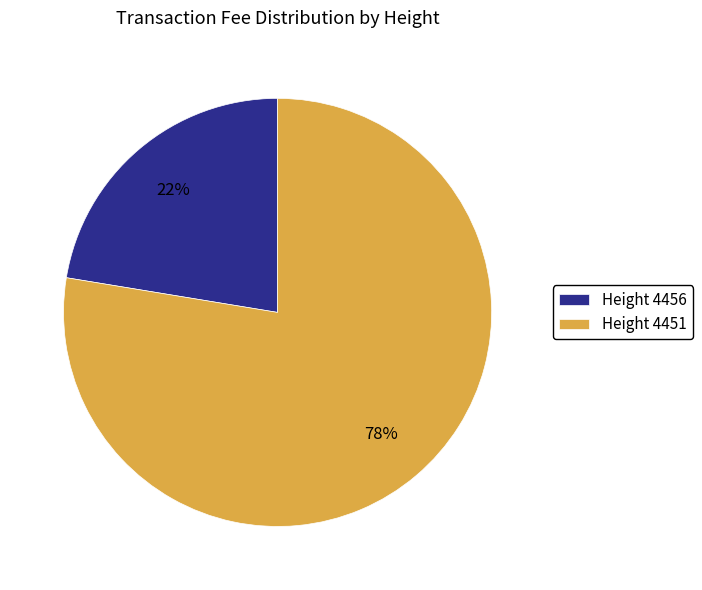

To the nearest percent, what is the average slice percentage?

50%